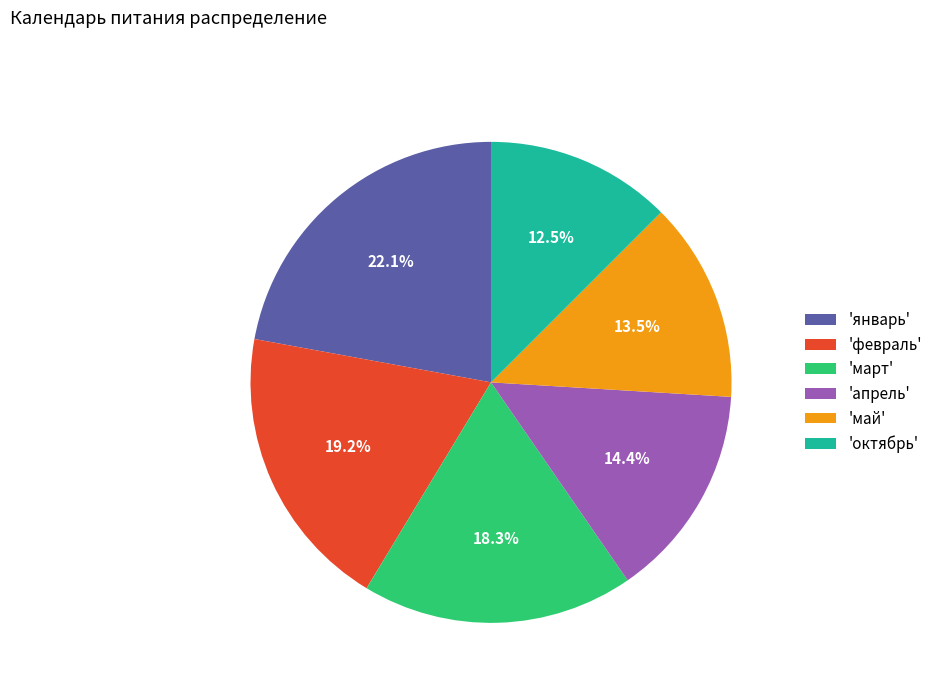

What portion of the pie excludes 'март'?

81.7%